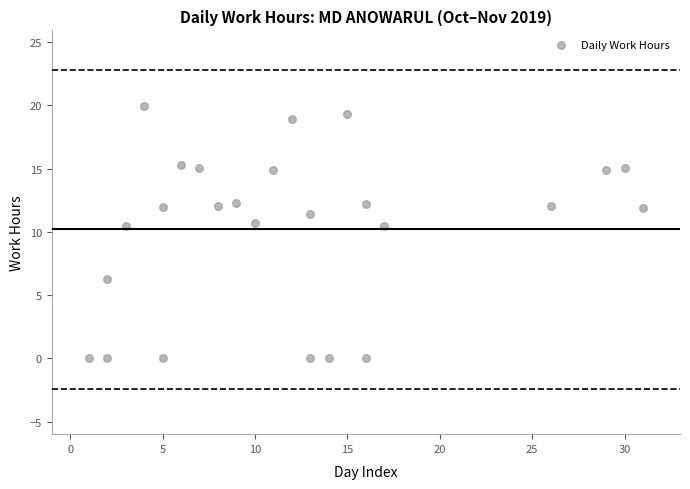

What is the range of Y values (max minus min)?

19.9